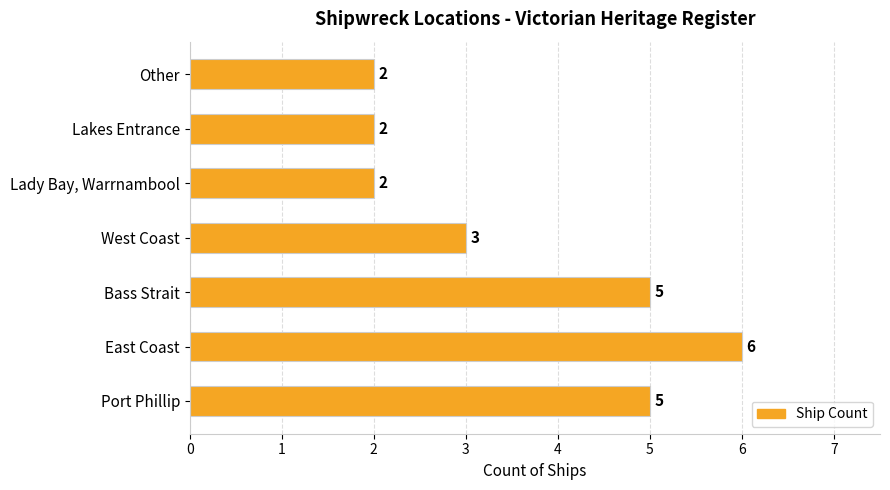

What is the approximate value at East Coast?

6